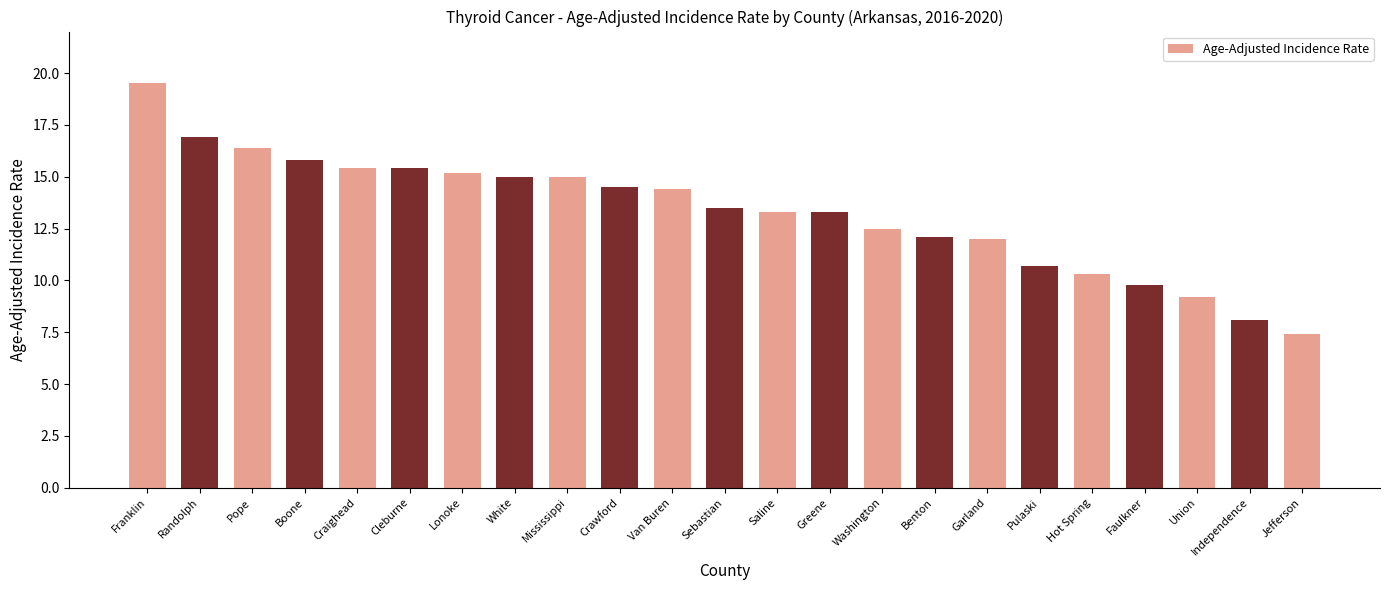

Where does the data first go above 13?

Franklin